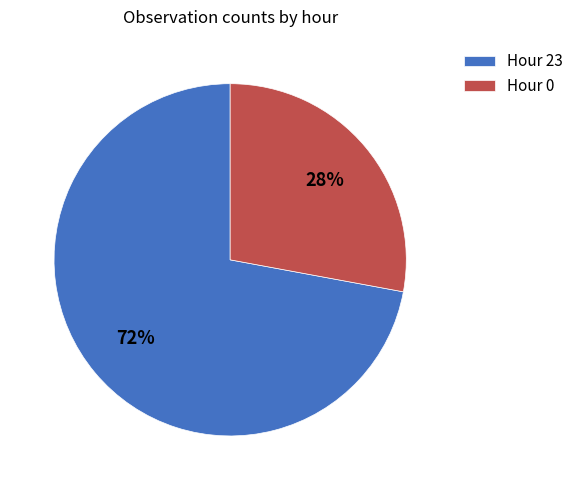

To the nearest percent, what portion does Hour 0 represent?

28%